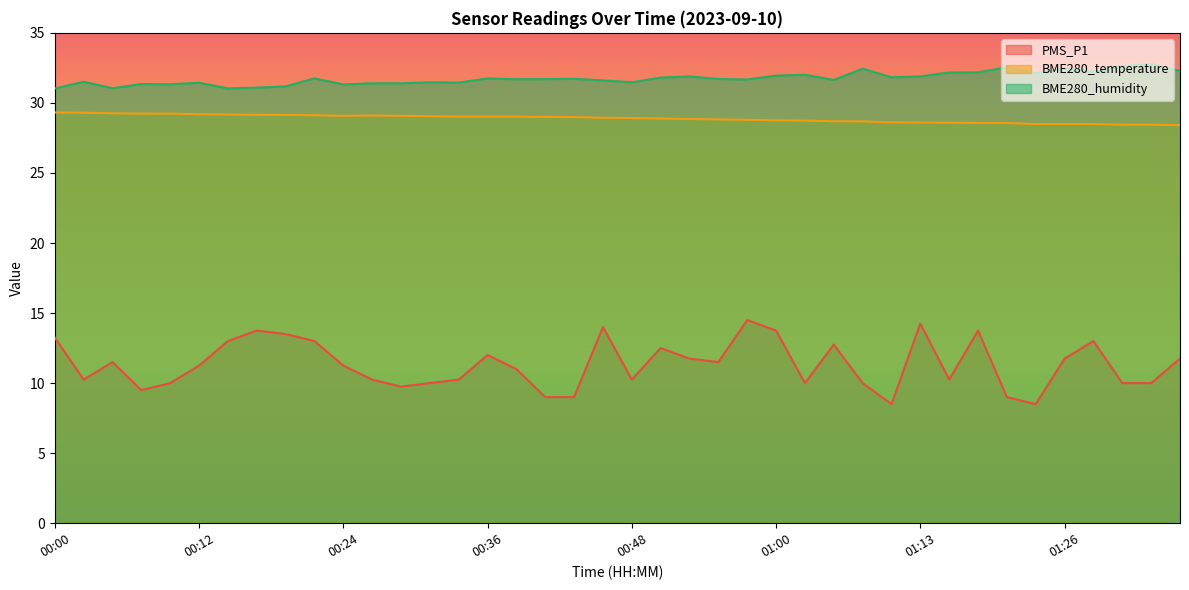

True or false: PMS_P1 and BME280_temperature intersect in this chart.

False